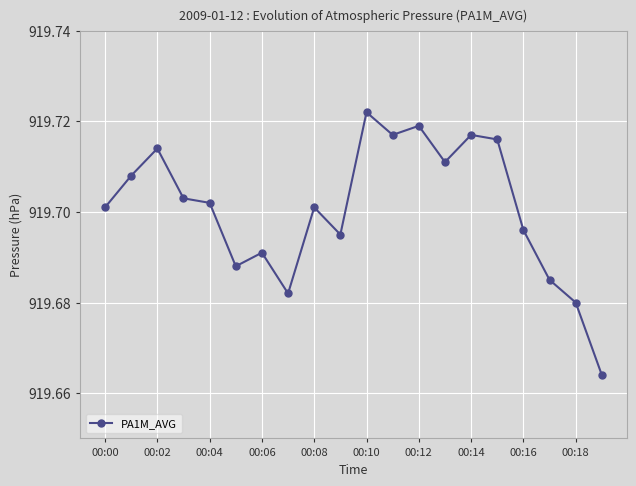

How many series are shown in this chart?

1